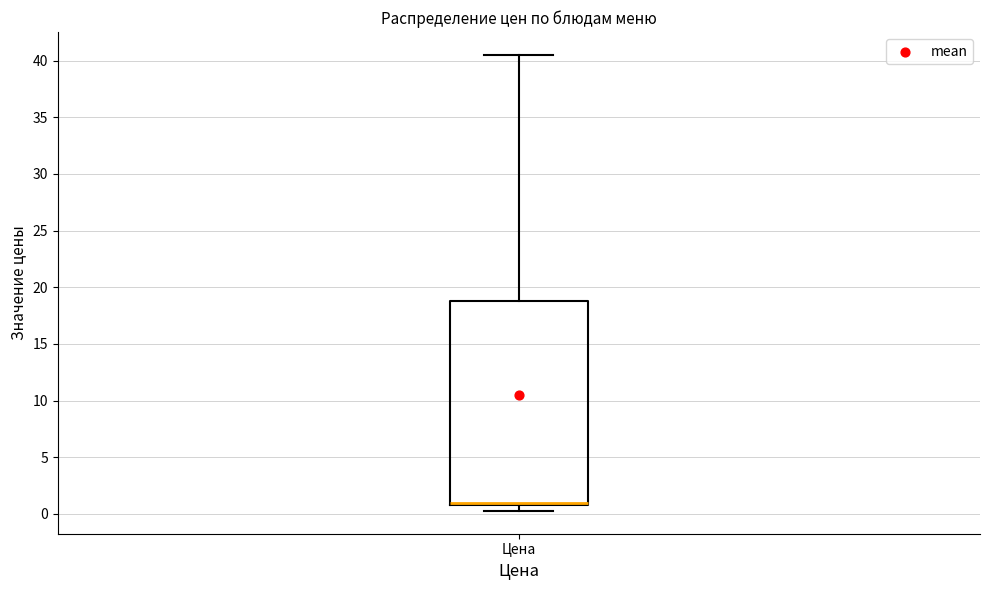

Read this box plot against the y-axis: the position of the median line, the range covered by the box, and the ends of both whiskers. The values are not printed on the chart, so give them approximately, as read against the axis.

median 1.0 (drawn on the box's lower edge), box 1.0 to 19.0, whiskers 0.5 to 40.5